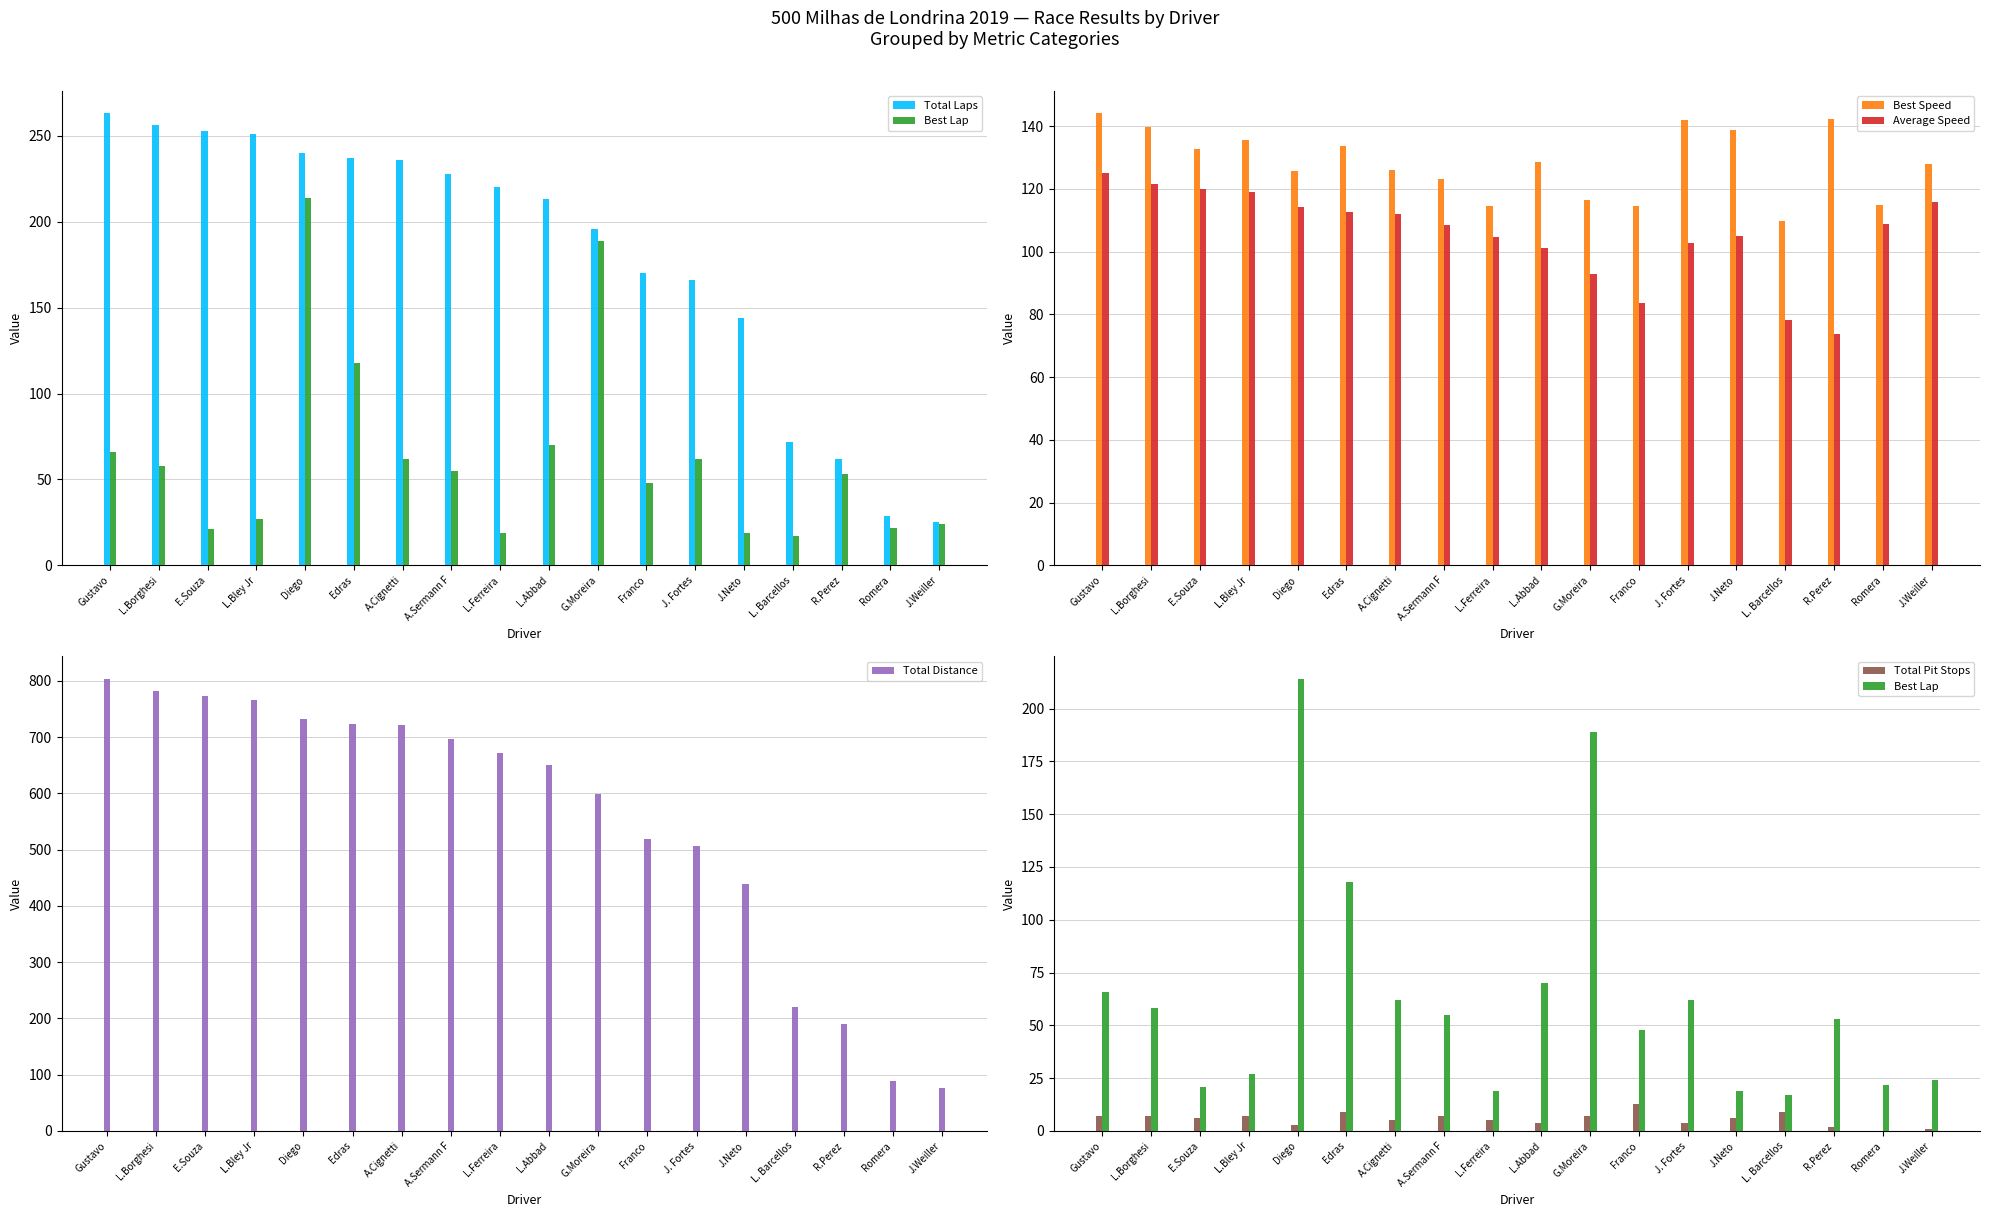

How many values in Total Pit Stops are above zero?

17